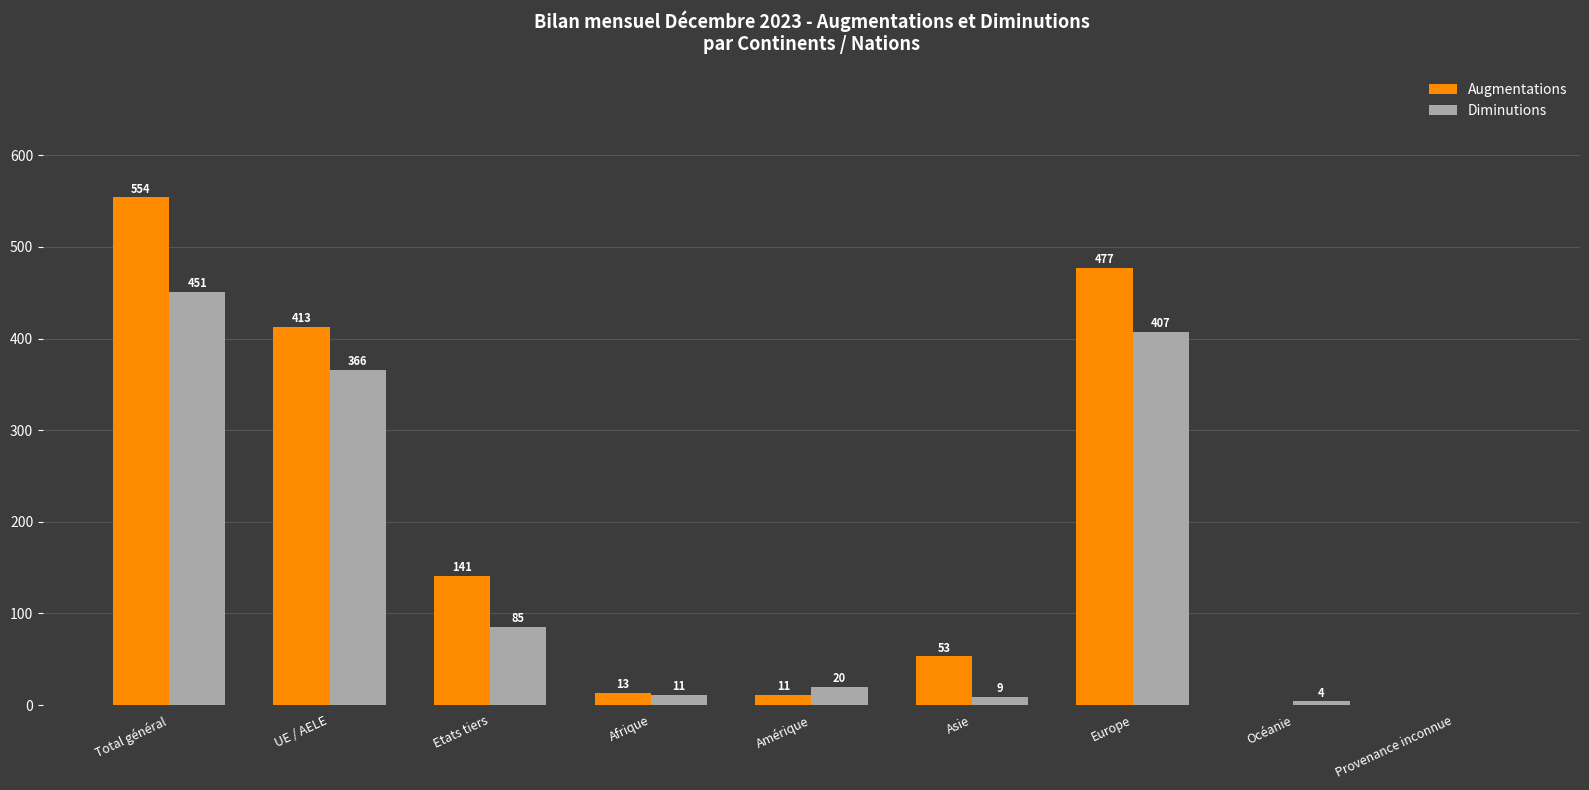

How many groups of bars are there?

9